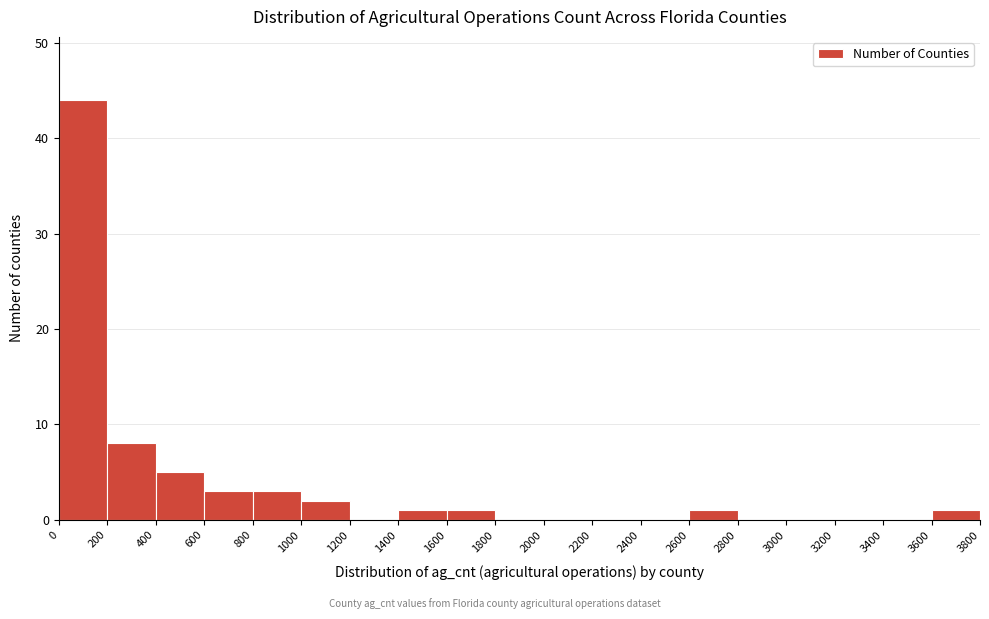

Reading left to right, list every bar in this chart as the range it spans on the x-axis followed by its height. The values are not printed on the chart, so give them approximately, as read against the axis.

0 to 200: 44
200 to 400: 8
400 to 600: 5
600 to 800: 3
800 to 1000: 3
1000 to 1200: 2
1200 to 1400: 0
1400 to 1600: 1
1600 to 1800: 1
1800 to 2000: 0
2000 to 2200: 0
2200 to 2400: 0
2400 to 2600: 0
2600 to 2800: 1
2800 to 3000: 0
3000 to 3200: 0
3200 to 3400: 0
3400 to 3600: 0
3600 to 3800: 1